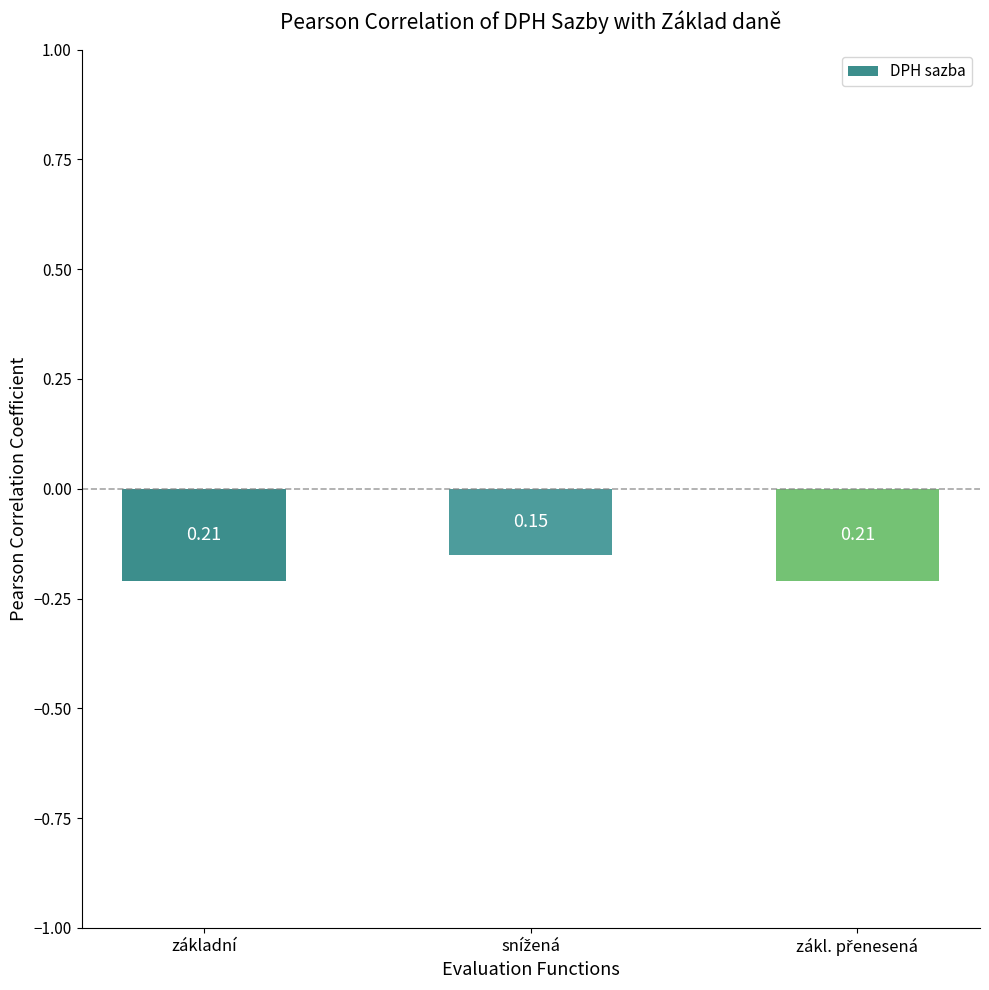

Reading right to left, transcribe all the data shown in this chart.

-0.2	-0.1	-0.2